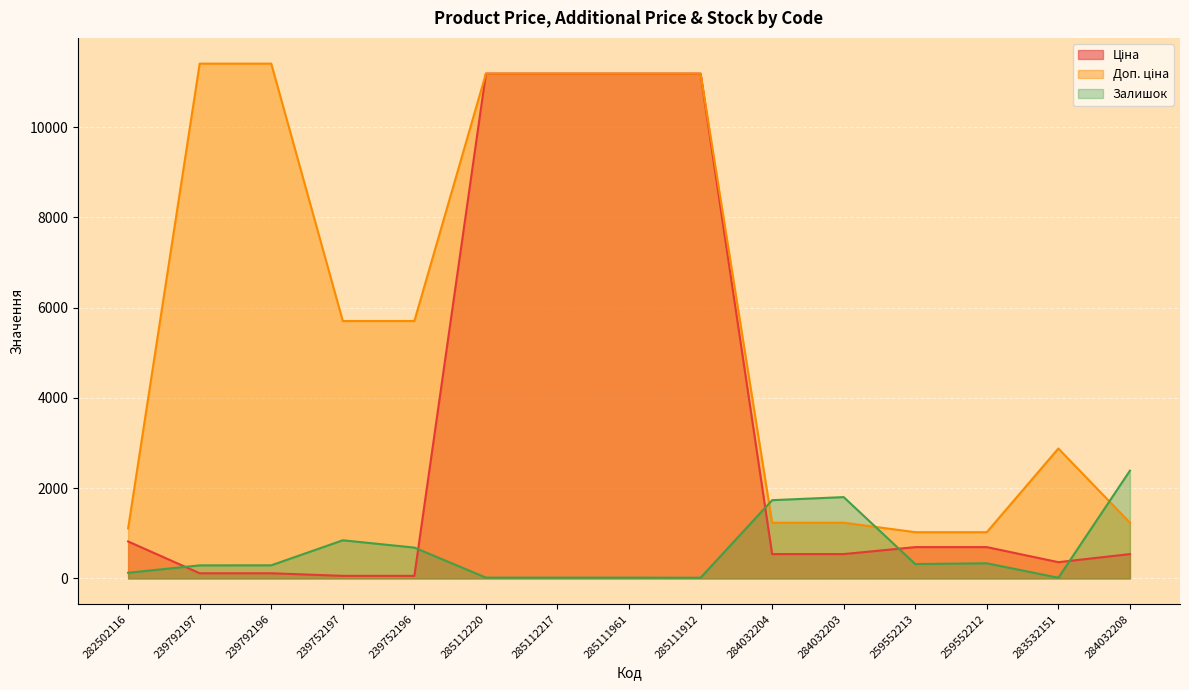

Reading left to right, list all the values displayed in this chart.

Ціна: 282502116=818.5	239792197=114.1	239792196=114.1	239752197=57.0	239752196=57.0	285112220=11188.2	285112217=11188.2	285111961=11188.2	285111912=11188.2	284032204=539.0	284032203=539.0	259552213=693.7	259552212=693.7	283532151=359.9	284032208=539.0
Доп. ціна: 282502116=1109.2	239792197=11410.0	239792196=11410.0	239752197=5705.0	239752196=5705.0	285112220=11188.2	285112217=11188.2	285111961=11188.2	285111912=11188.2	284032204=1235.4	284032203=1235.4	259552213=1024.6	259552212=1024.6	283532151=2878.8	284032208=1235.4
Залишок: 282502116=125.0	239792197=289.0	239792196=290.0	239752197=845.0	239752196=683.0	285112220=17.0	285112217=17.0	285111961=17.0	285111912=15.0	284032204=1734.0	284032203=1802.0	259552213=318.0	259552212=335.0	283532151=15.0	284032208=2388.0